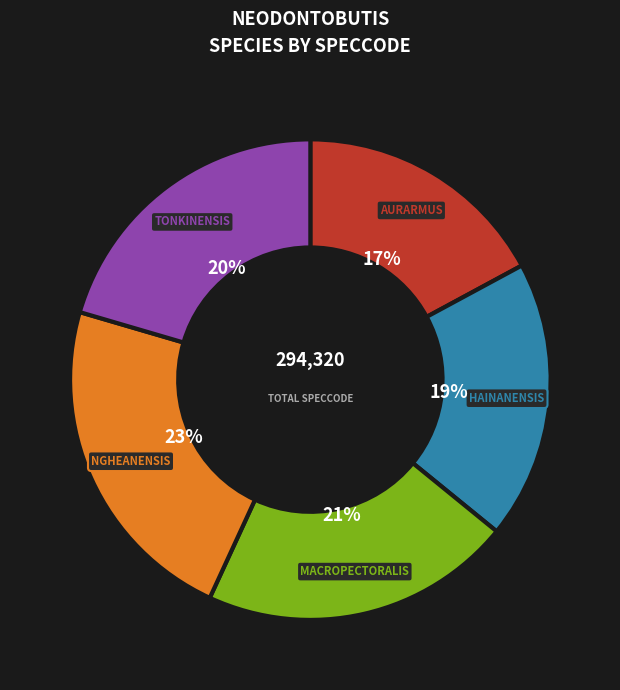

Does any single category account for the majority?

No